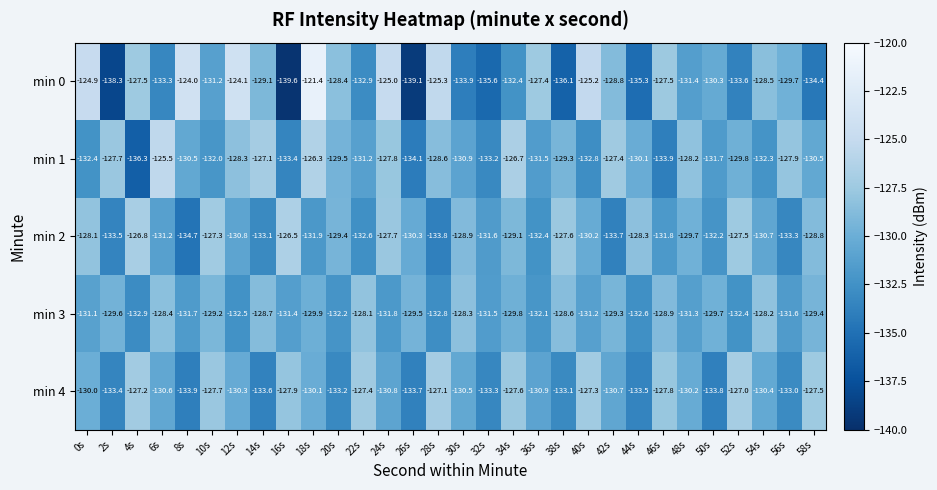

Which series has the largest total across all categories?

min 1